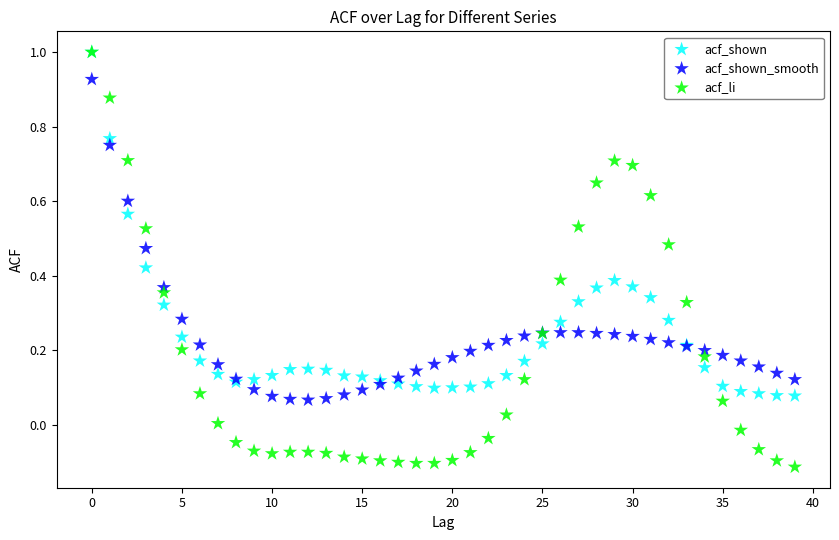

Which series contains the lowest Y value?

acf_li